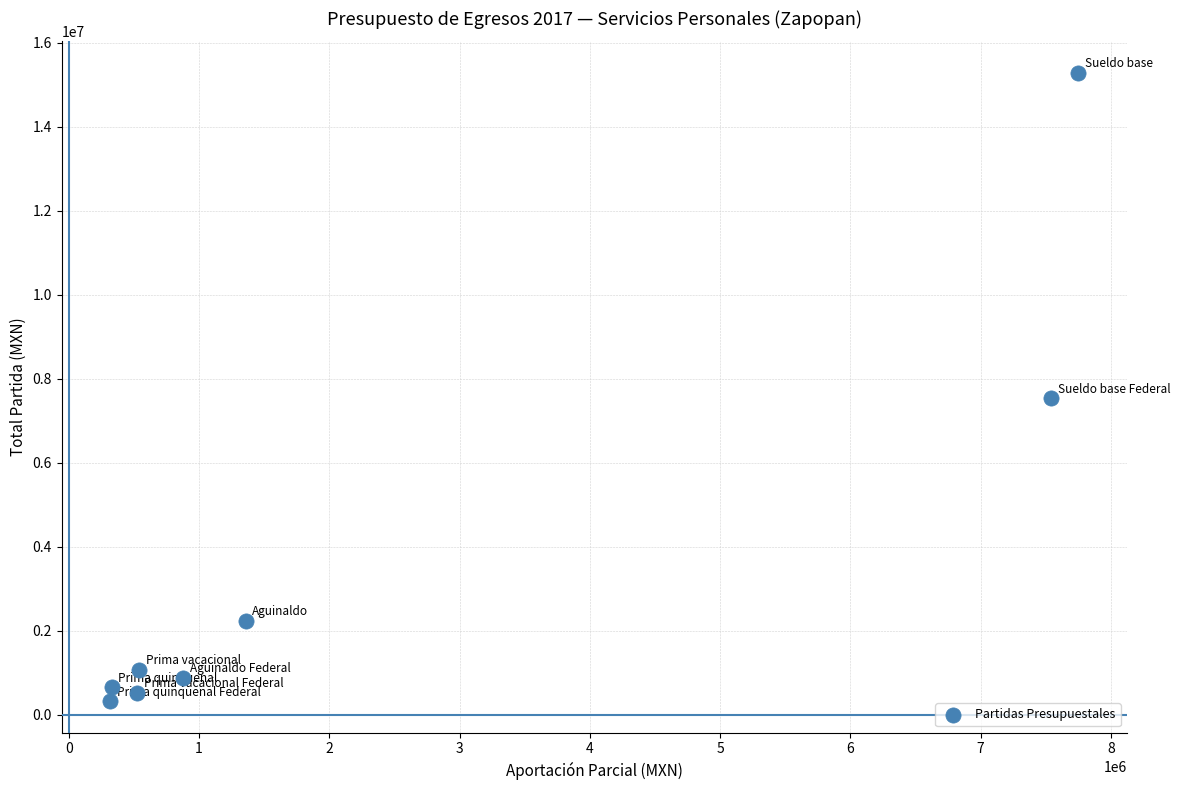

What Y value in the scatter plot is closest to 7803739?

7538433.0